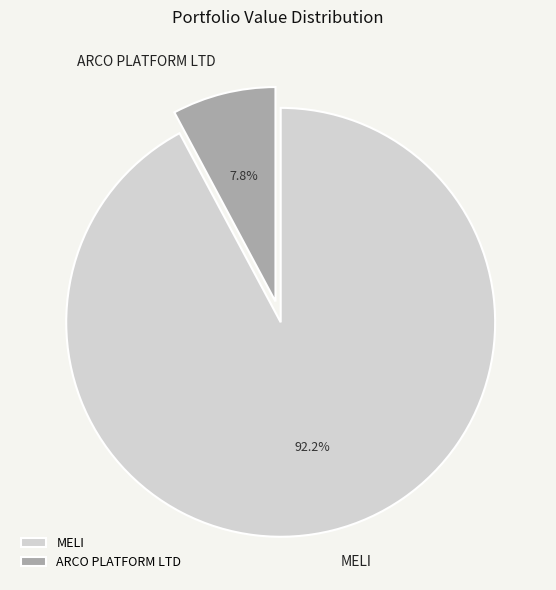

Which slice is the smallest?

ARCO PLATFORM LTD